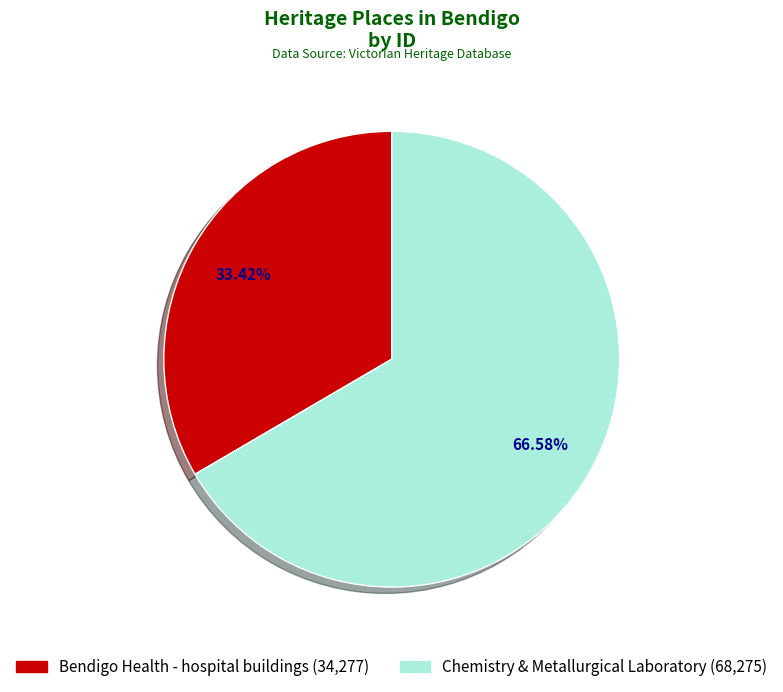

Count the number of slices in the pie.

2